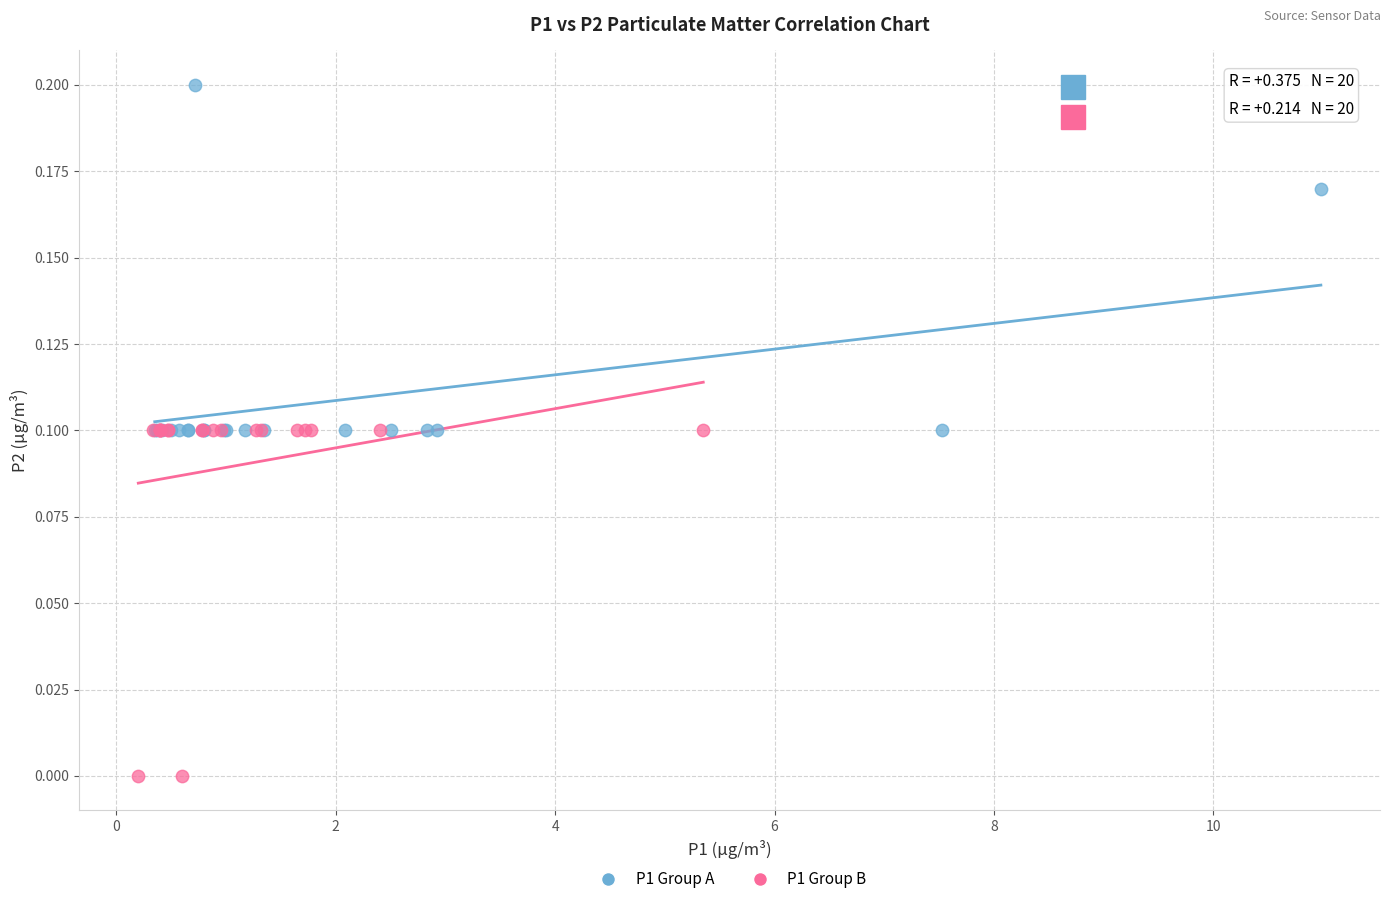

Which series reaches the maximum Y coordinate?

P1 Group A